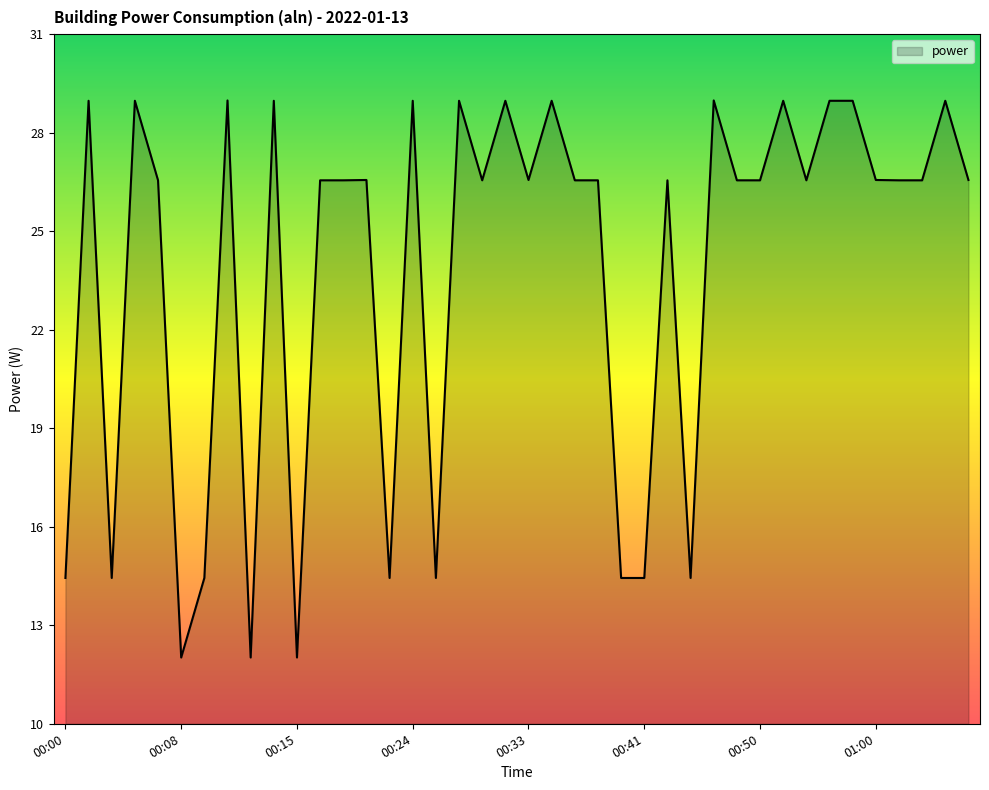

How many lines are shown in the chart?

1